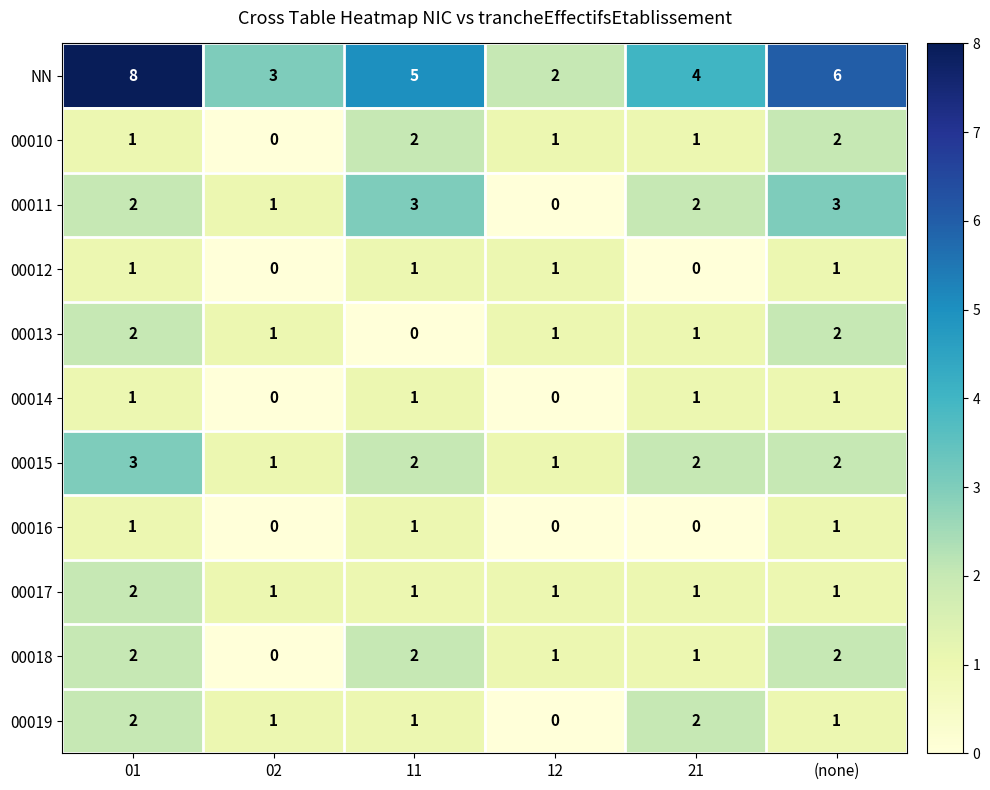

What is the spread (max minus min) of values at 01?

7